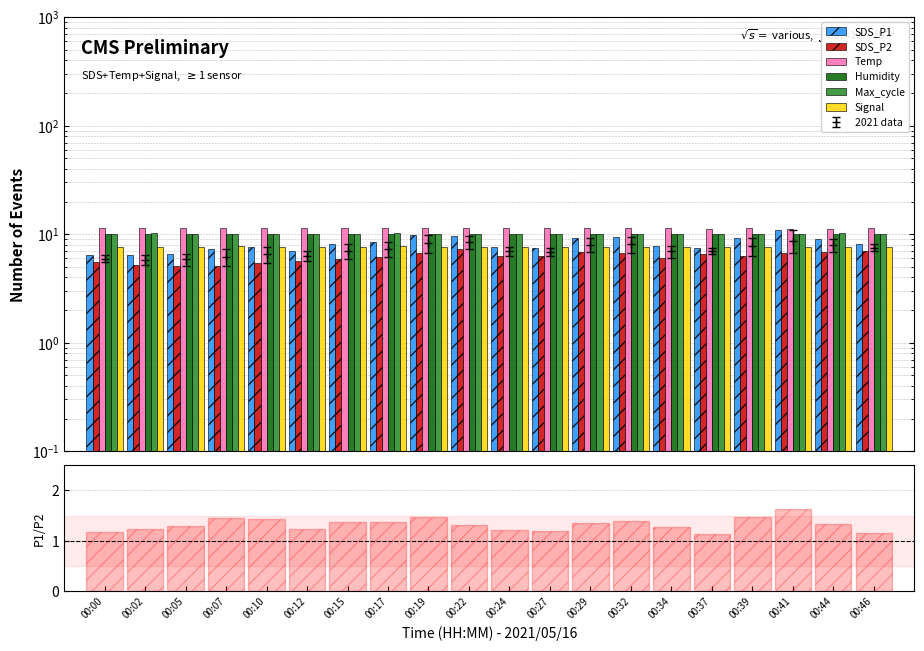

What is the value of the SDS_P2 bar at the 18th from the left?

6.7